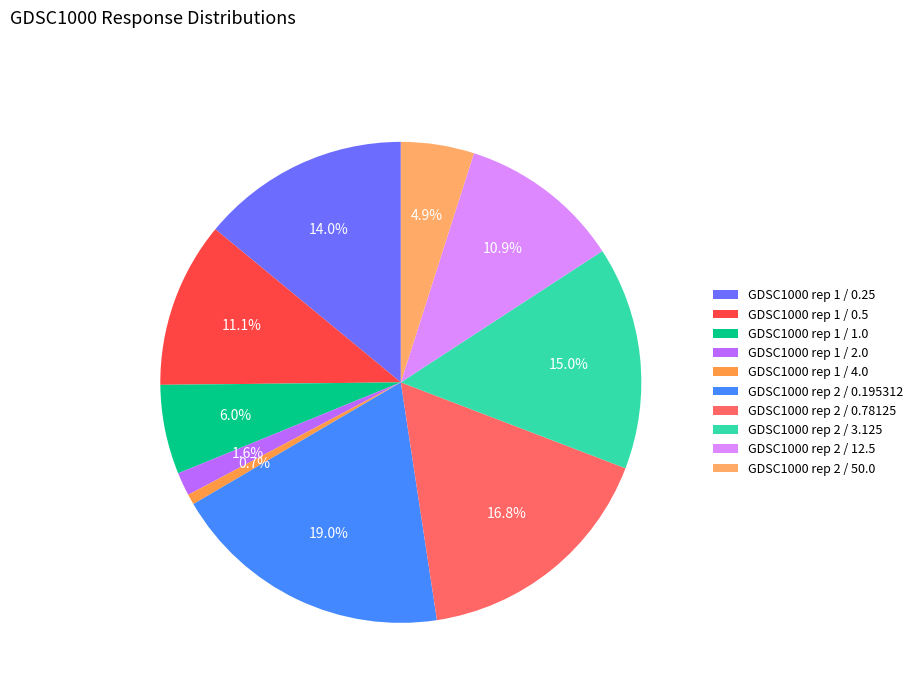

Which category has the smallest portion of the pie?

GDSC1000 rep 1 / 4.0